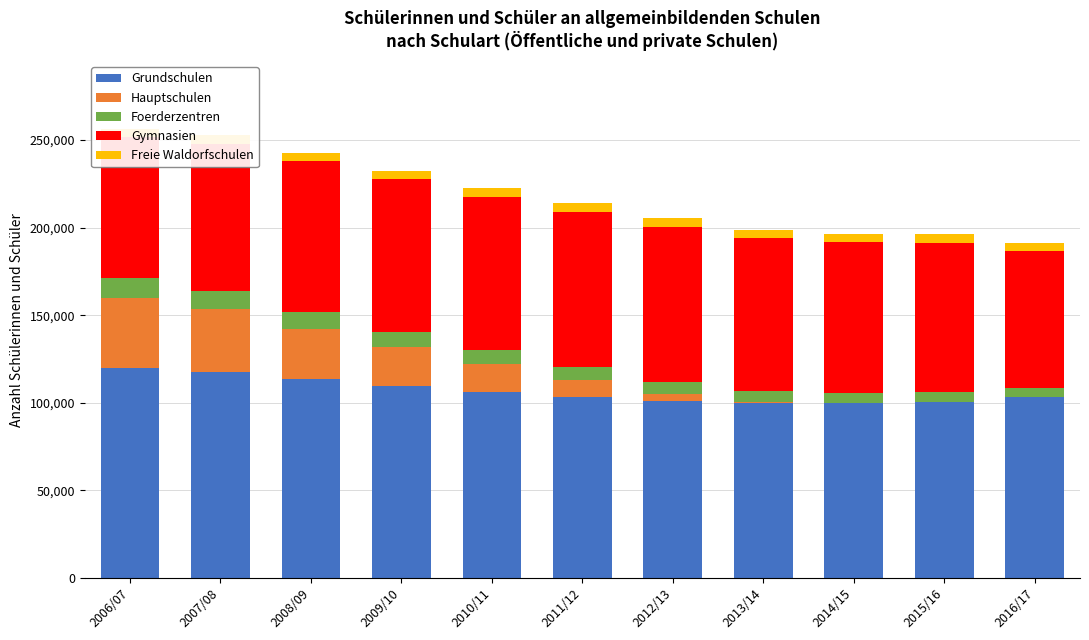

Between 2012/13 and 2015/16, which series saw the biggest shift?

Hauptschulen